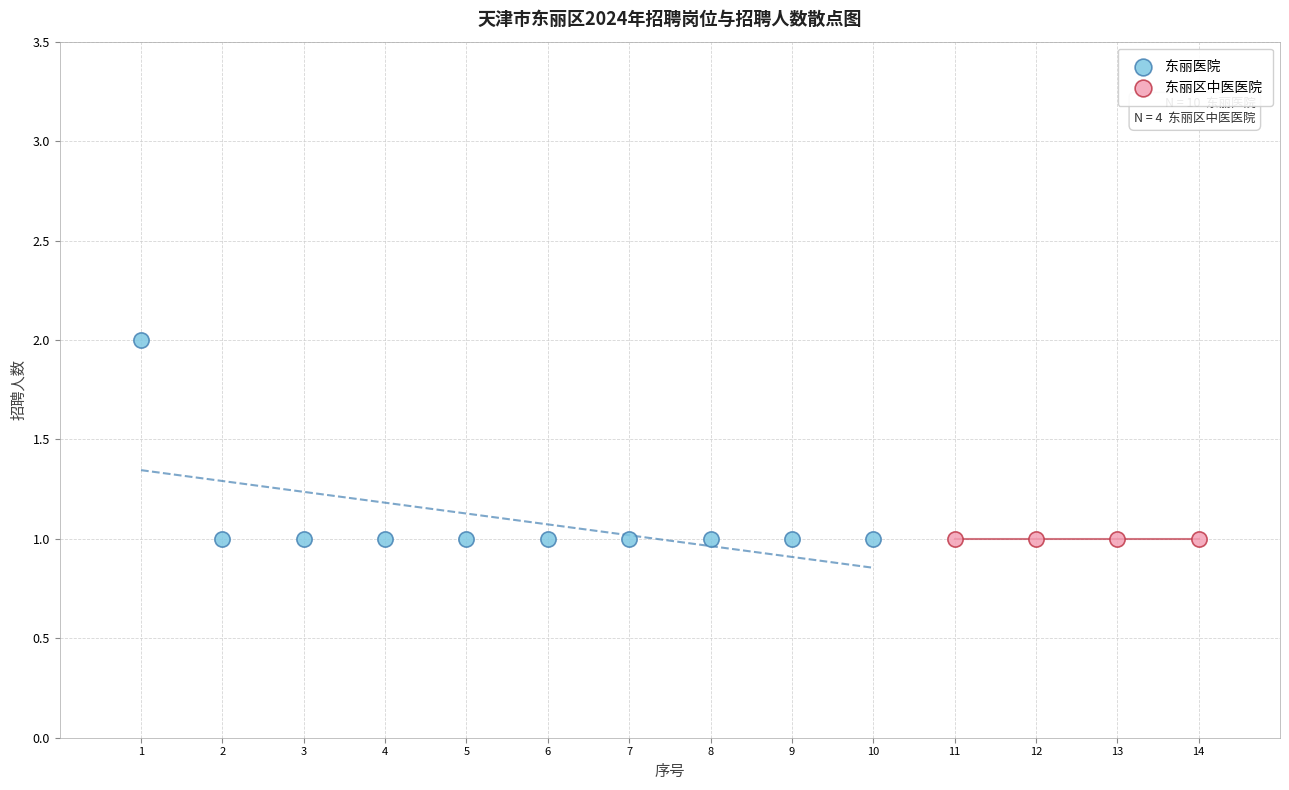

Which series reaches the maximum Y coordinate?

东丽医院